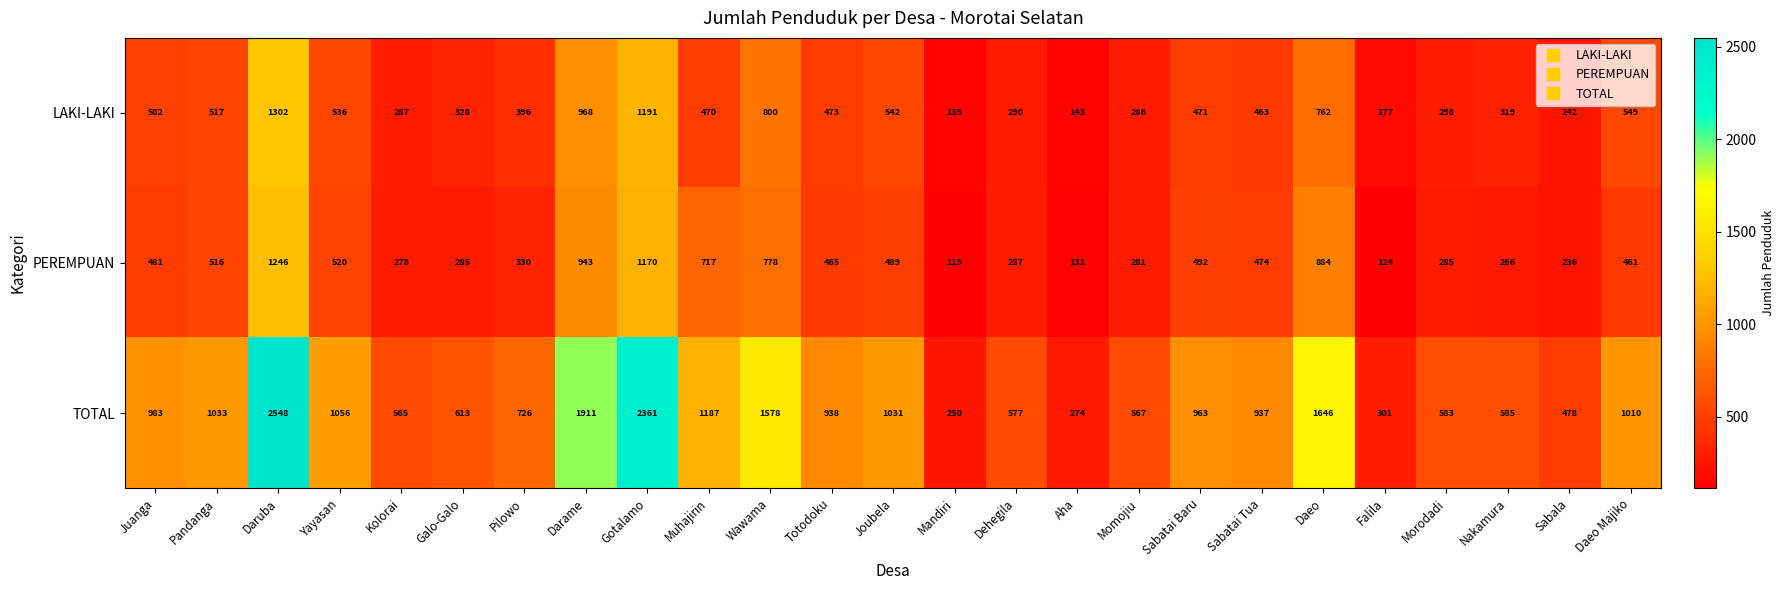

The PEREMPUAN series shows 778 at Wawama. True or false?

True